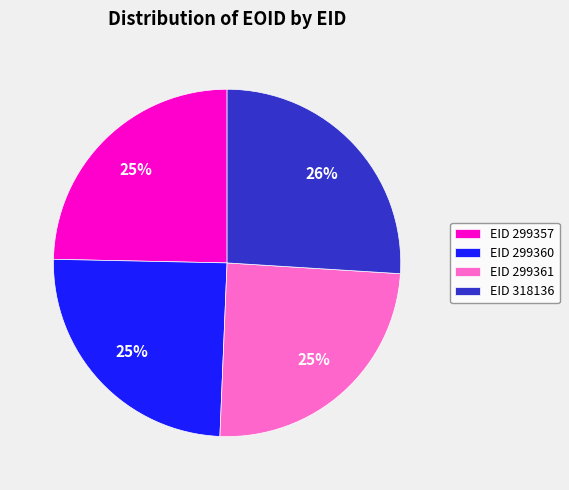

Between EID 299361 and EID 318136, which is larger?

EID 318136